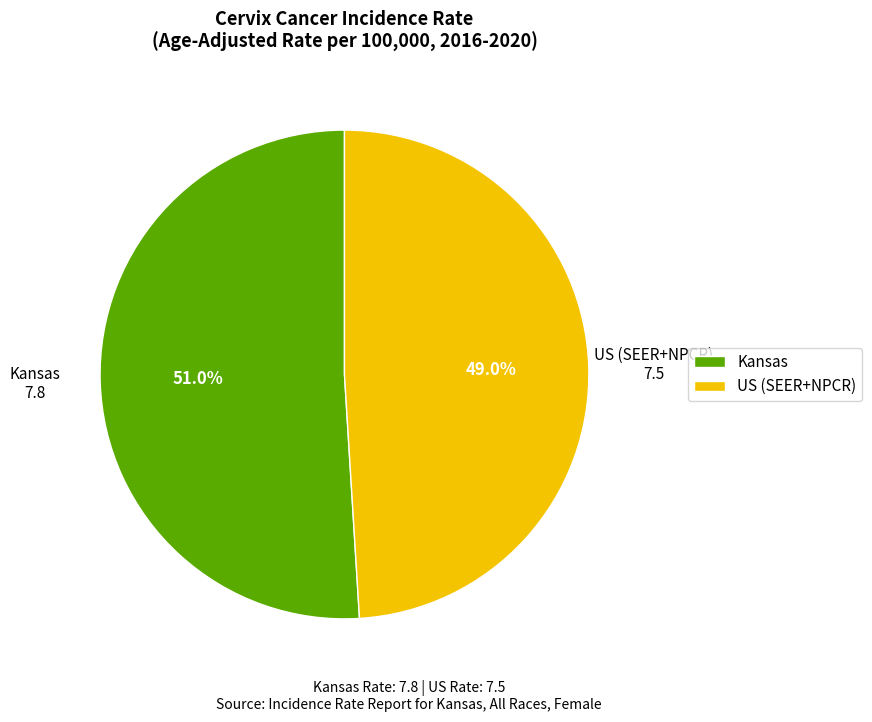

To the nearest percent, what is the combined percentage of US (SEER+NPCR) and Kansas?

100%